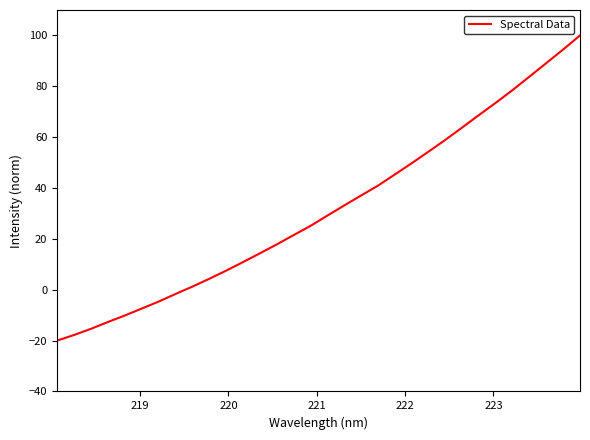

What is the difference between the maximum and minimum values?

120.0